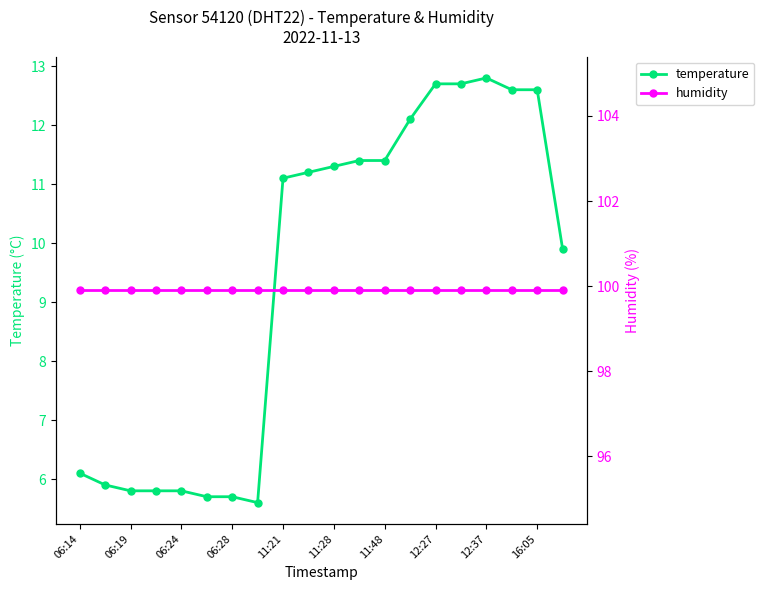

What is the smallest value displayed?

5.6